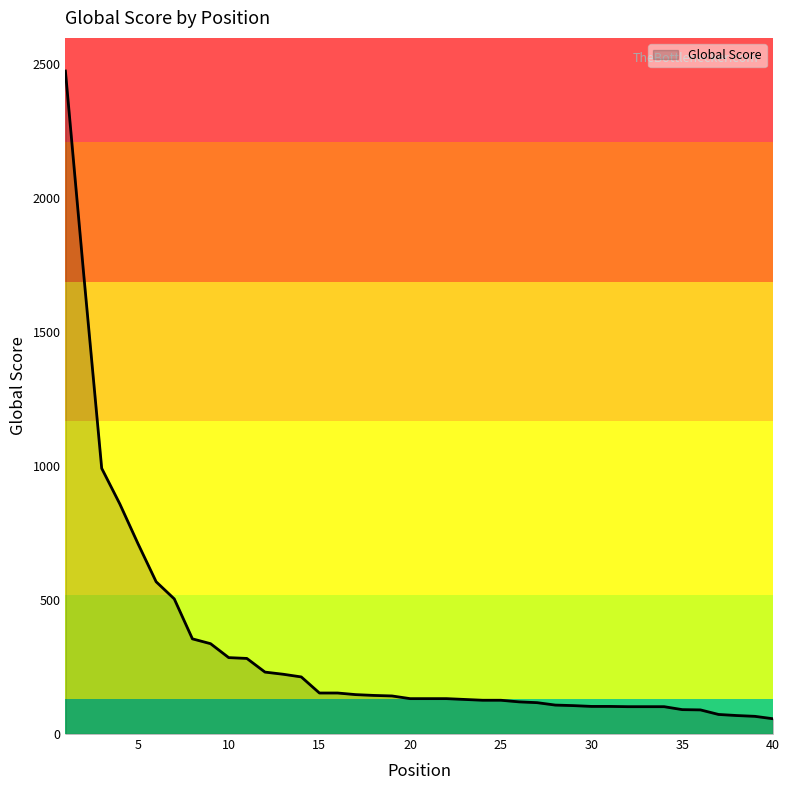

What is the greatest value displayed?

2473